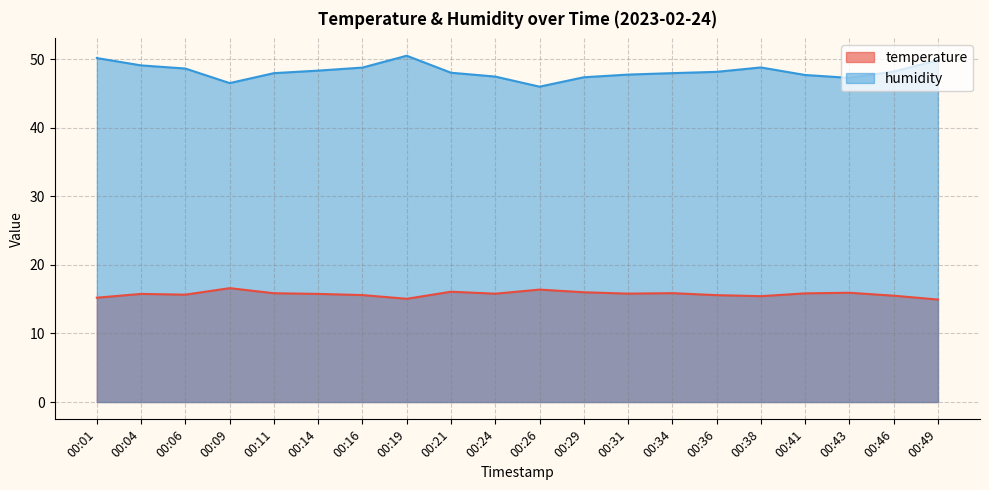

How many lines are shown in the chart?

2